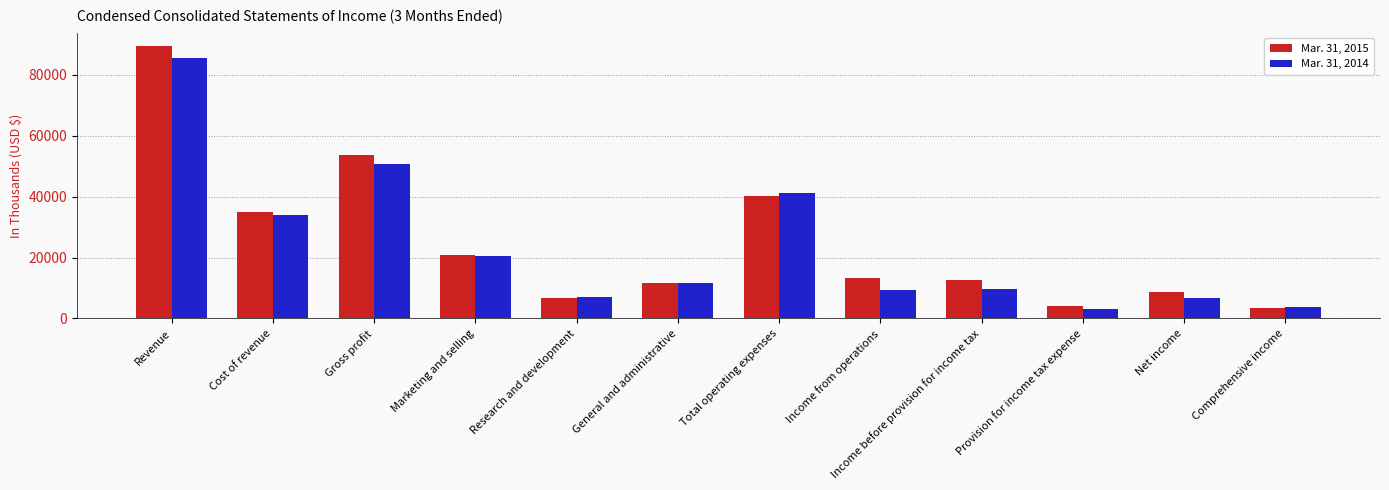

Which category has the highest value across all series?

Revenue